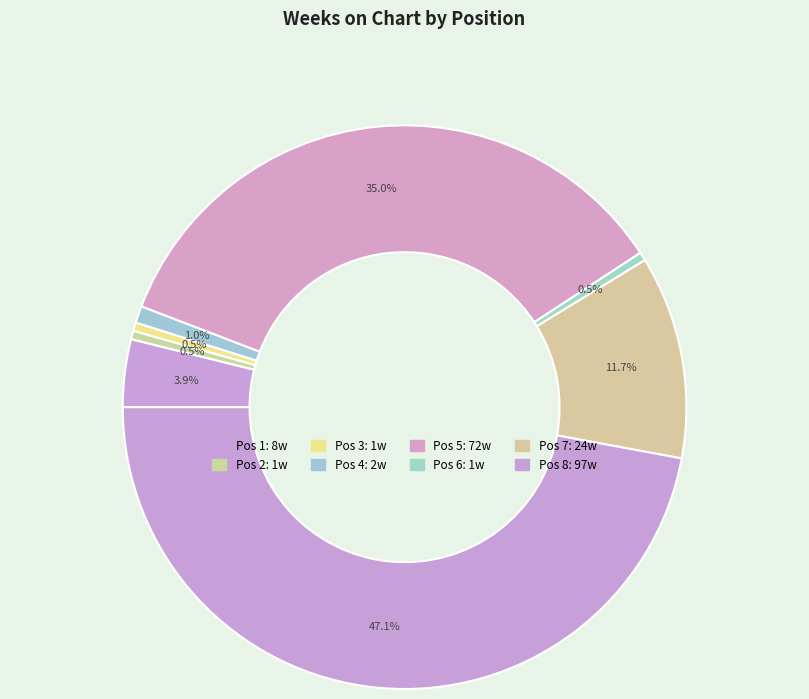

How many slices are in this pie chart?

8